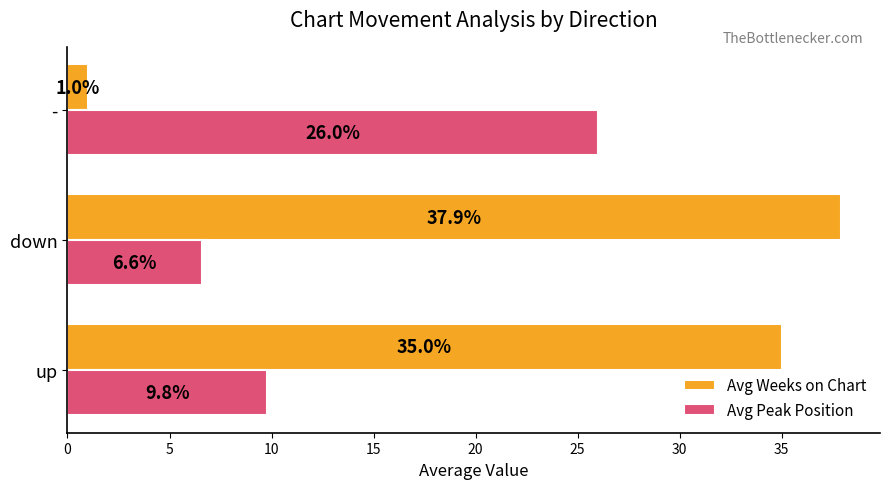

What is the minimum value for Avg Weeks on Chart?

1.0